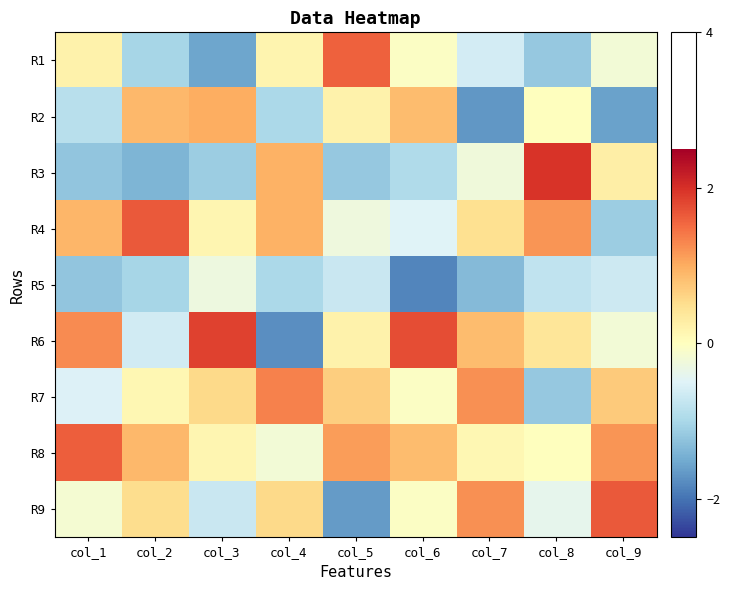

What is the difference between the highest and lowest values at col_9?

3.2